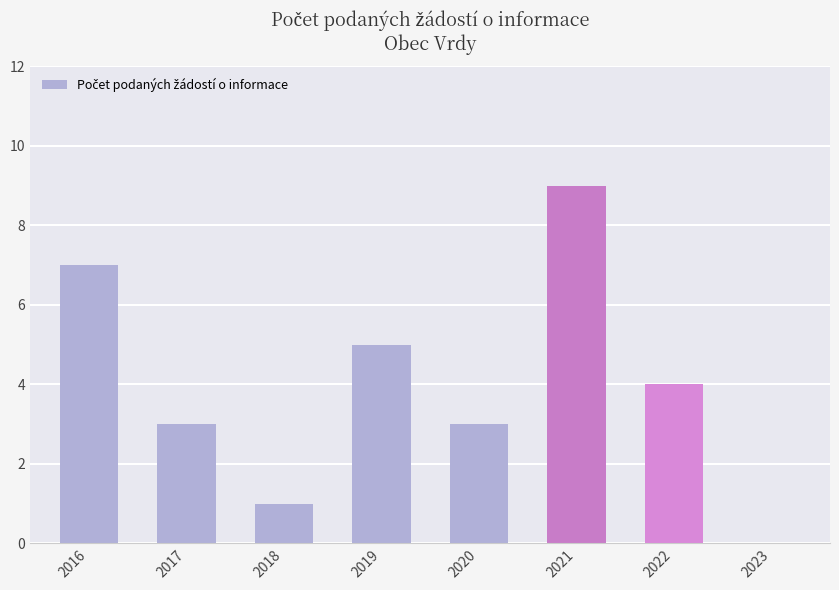

At which category does the chart reach its peak across all series?

2021